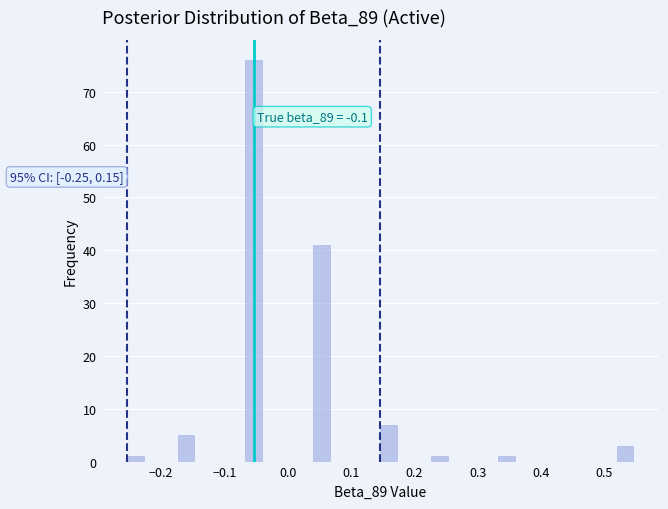

Around what value on the x-axis is the tallest bar? Give the approximate position of its centre, as read against the axis.

-0.05